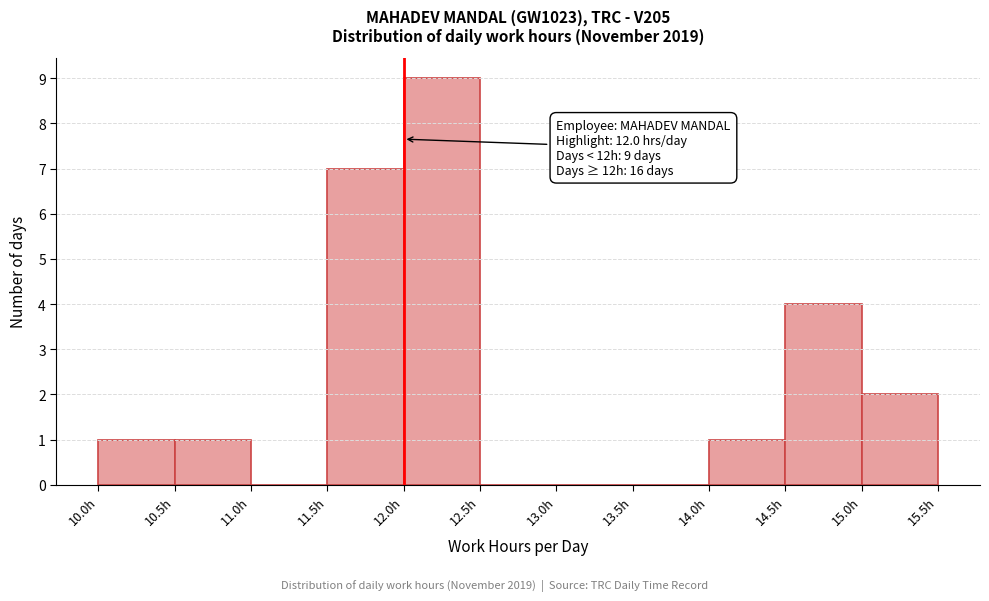

Over which range of the x-axis is the bar tallest?

12.0 to 12.5